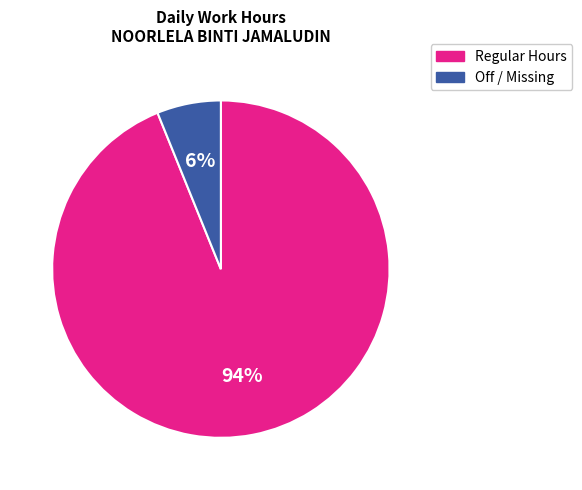

To the nearest percent, what is the average slice percentage?

50%